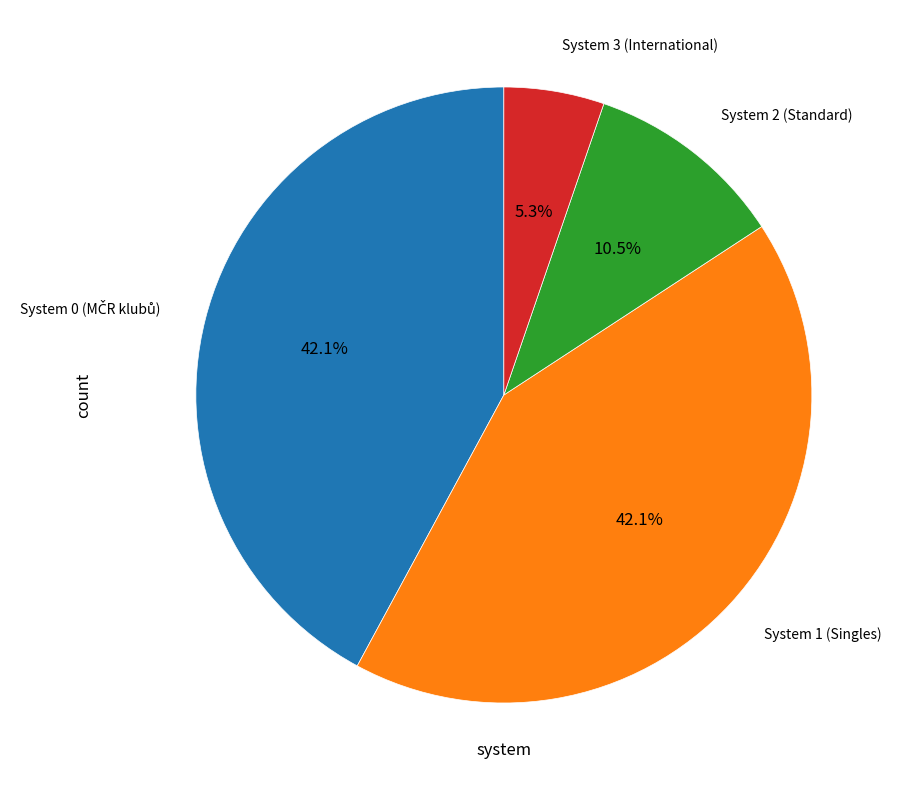

Is there any slice that represents more than half of the pie?

No